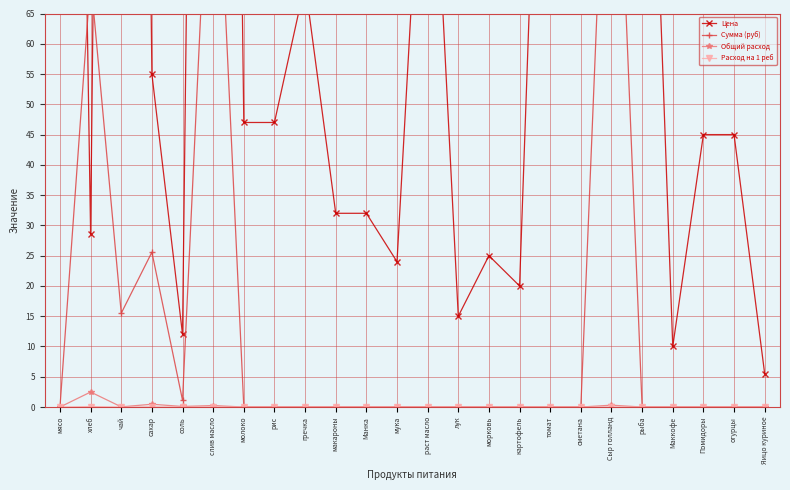

What is the label of the 22nd point from the left?

Помидоры